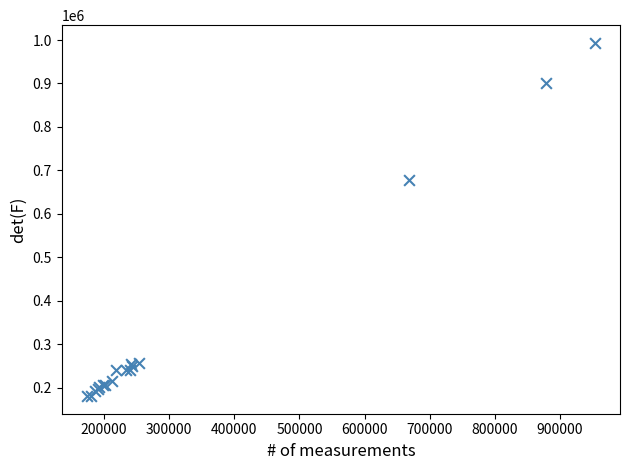

What Y value in the scatter plot is closest to 587288?

677945.4